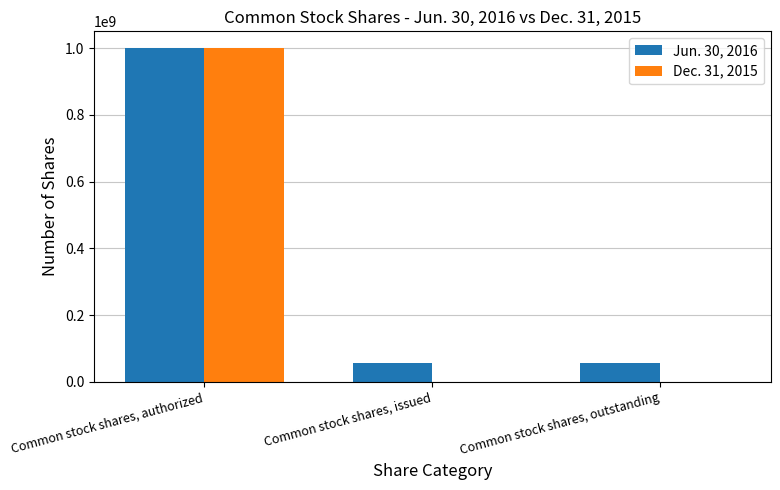

Which category has the highest value in the Dec. 31, 2015 series?

Common stock shares, authorized